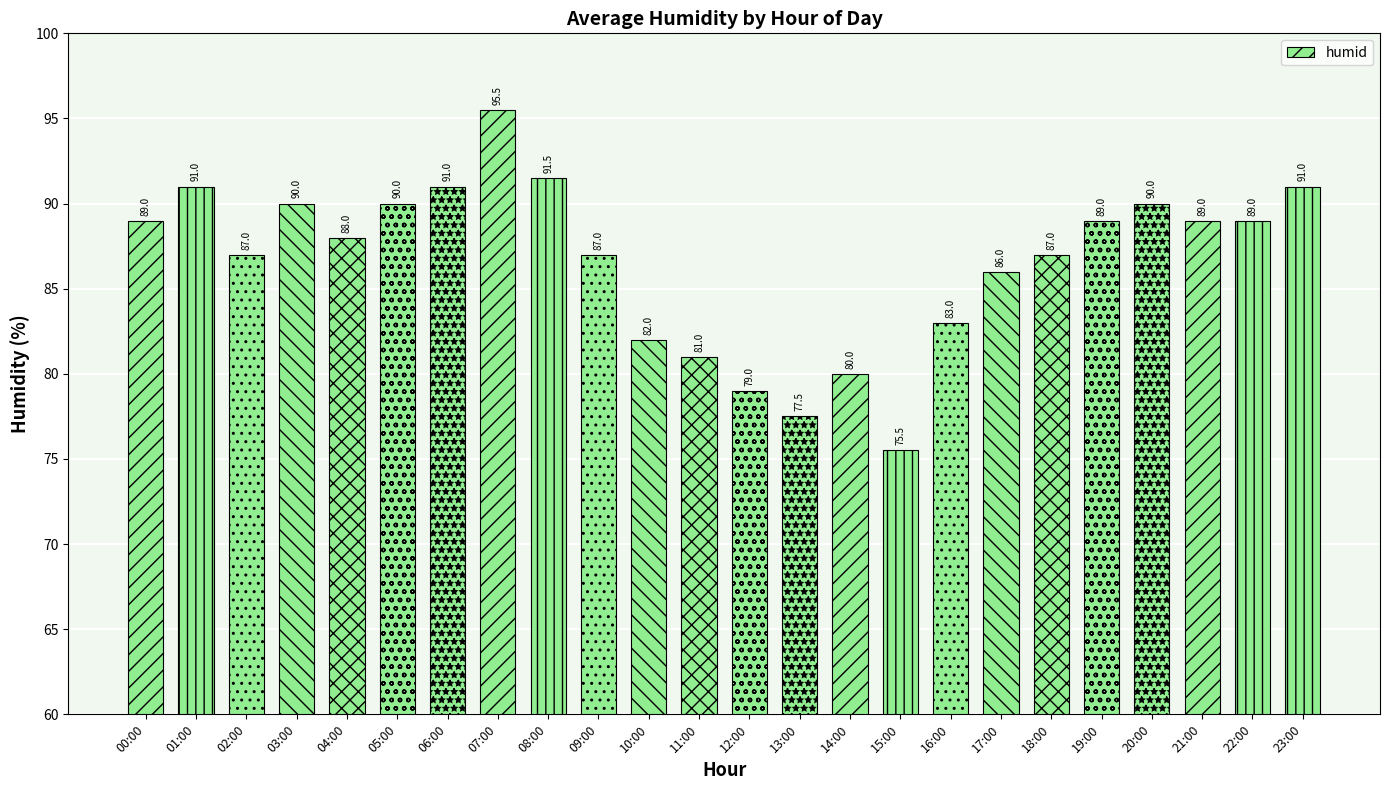

What is the sum of all values?

2079.0